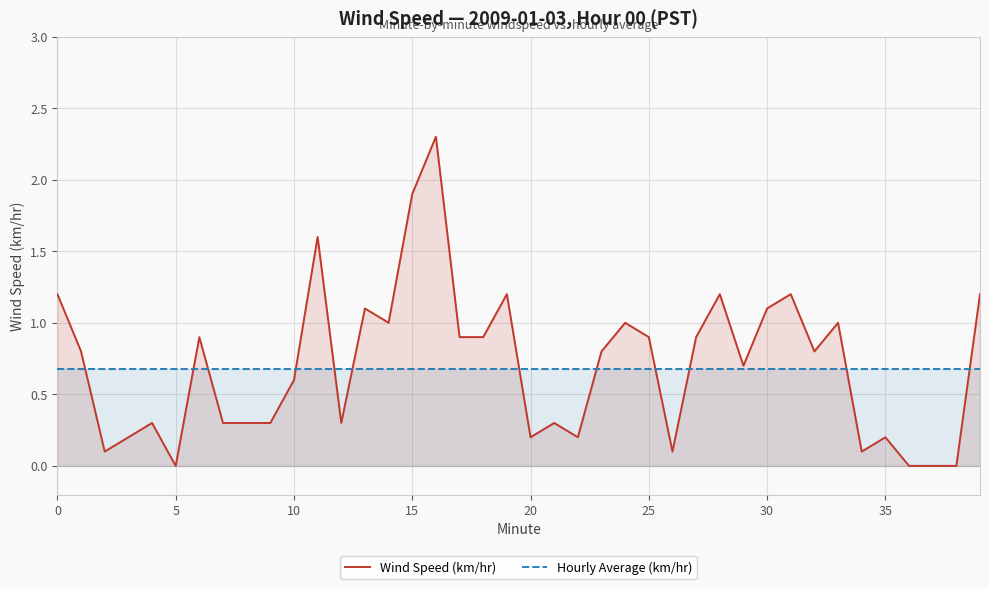

Reading right to left, transcribe all the data shown in this chart.

Wind Speed (km/hr): 1.2	0.0	0.0	0.0	0.2	0.1	1.0	0.8	1.2	1.1	0.7	1.2	0.9	0.1	0.9	1.0	0.8	0.2	0.3	0.2	1.2	0.9	0.9	2.3	1.9	1.0	1.1	0.3	1.6	0.6	0.3	0.3	0.3	0.9	0.0	0.3	0.2	0.1	0.8	1.2
Hourly Average (km/hr): 0.7	0.7	0.7	0.7	0.7	0.7	0.7	0.7	0.7	0.7	0.7	0.7	0.7	0.7	0.7	0.7	0.7	0.7	0.7	0.7	0.7	0.7	0.7	0.7	0.7	0.7	0.7	0.7	0.7	0.7	0.7	0.7	0.7	0.7	0.7	0.7	0.7	0.7	0.7	0.7